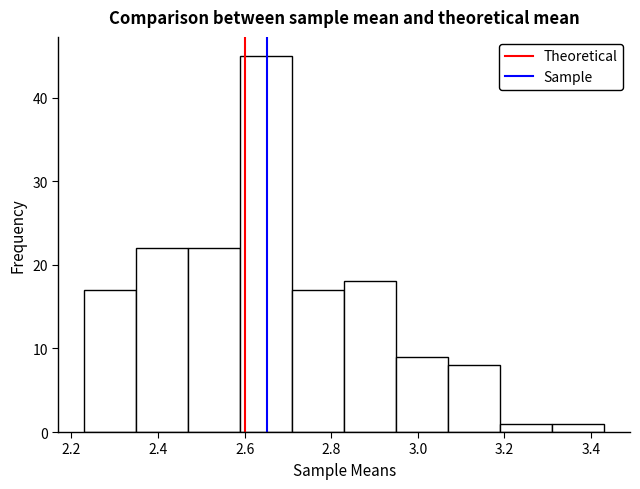

Reading left to right, list every bar in this chart as the range it spans on the x-axis followed by its height. Neither the bar edges nor the heights are printed on the chart, so give them approximately, as read against the axes.

2.23 to 2.35: 17
2.35 to 2.47: 22
2.47 to 2.59: 22
2.59 to 2.71: 45
2.71 to 2.83: 17
2.83 to 2.95: 18
2.95 to 3.07: 9
3.07 to 3.19: 8
3.19 to 3.31: 1
3.31 to 3.43: 1